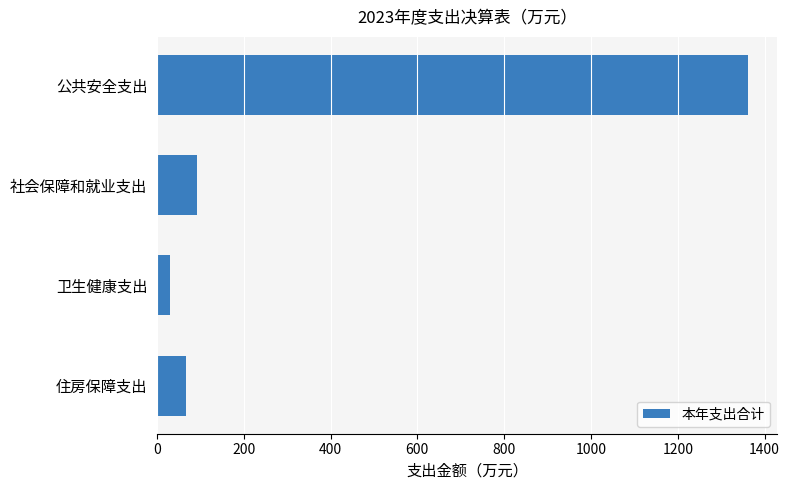

What is the average value?

388.0